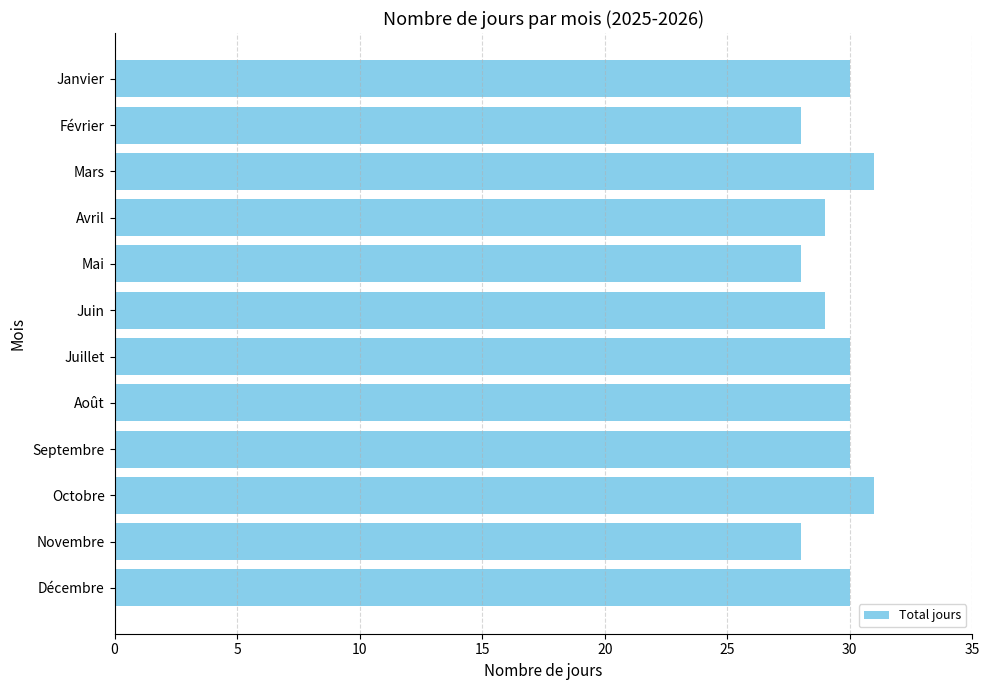

What is the sum of all values?

354